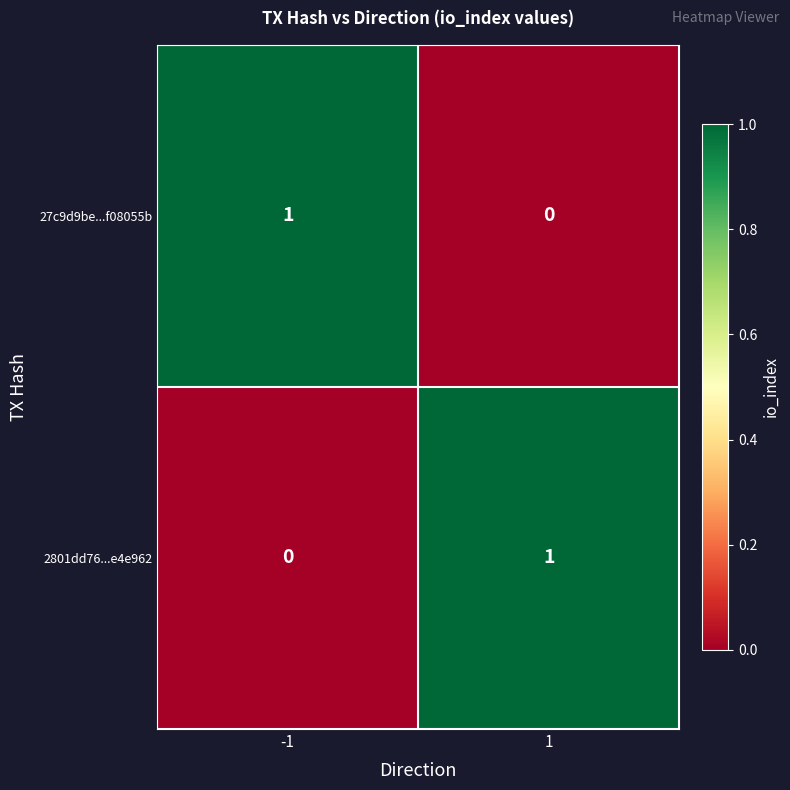

True or false: 27c9d9be...f08055b has a value of 0 at 1.

True